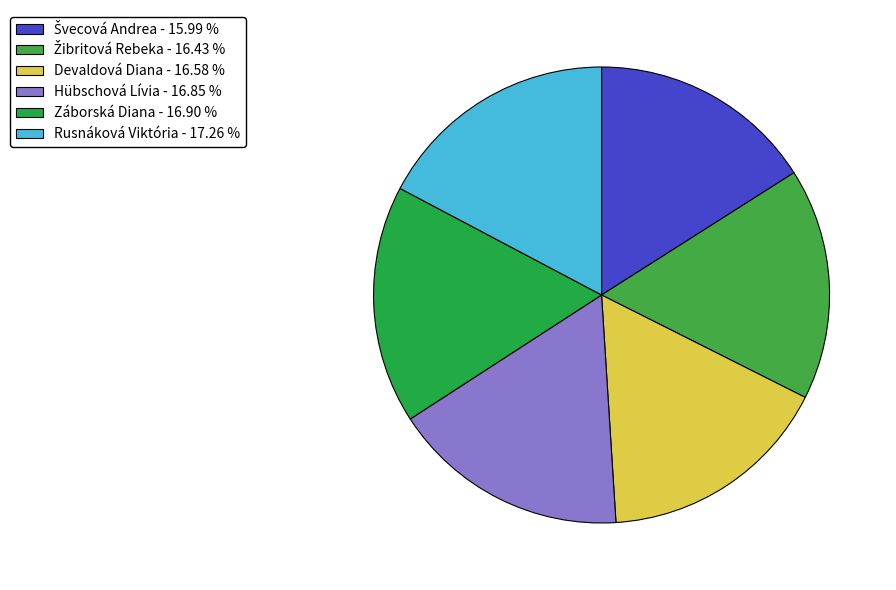

Which has a higher value, Záborská Diana or Hübschová Lívia?

Záborská Diana